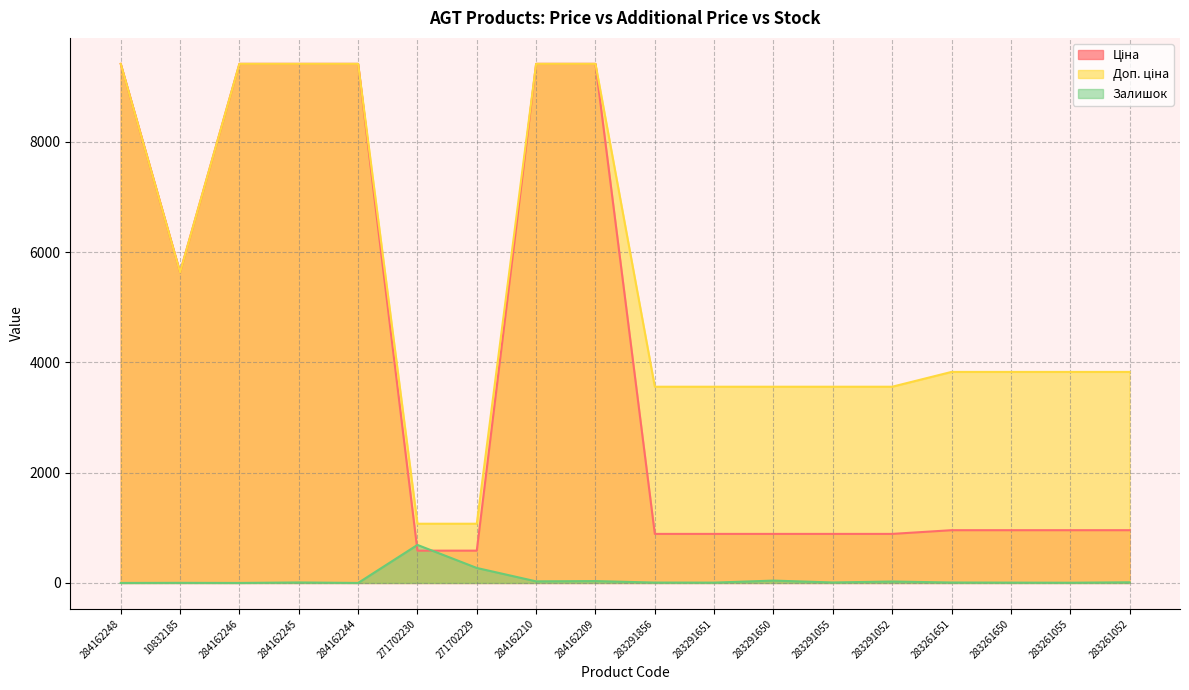

Which series has the largest total across all categories?

Доп. ціна